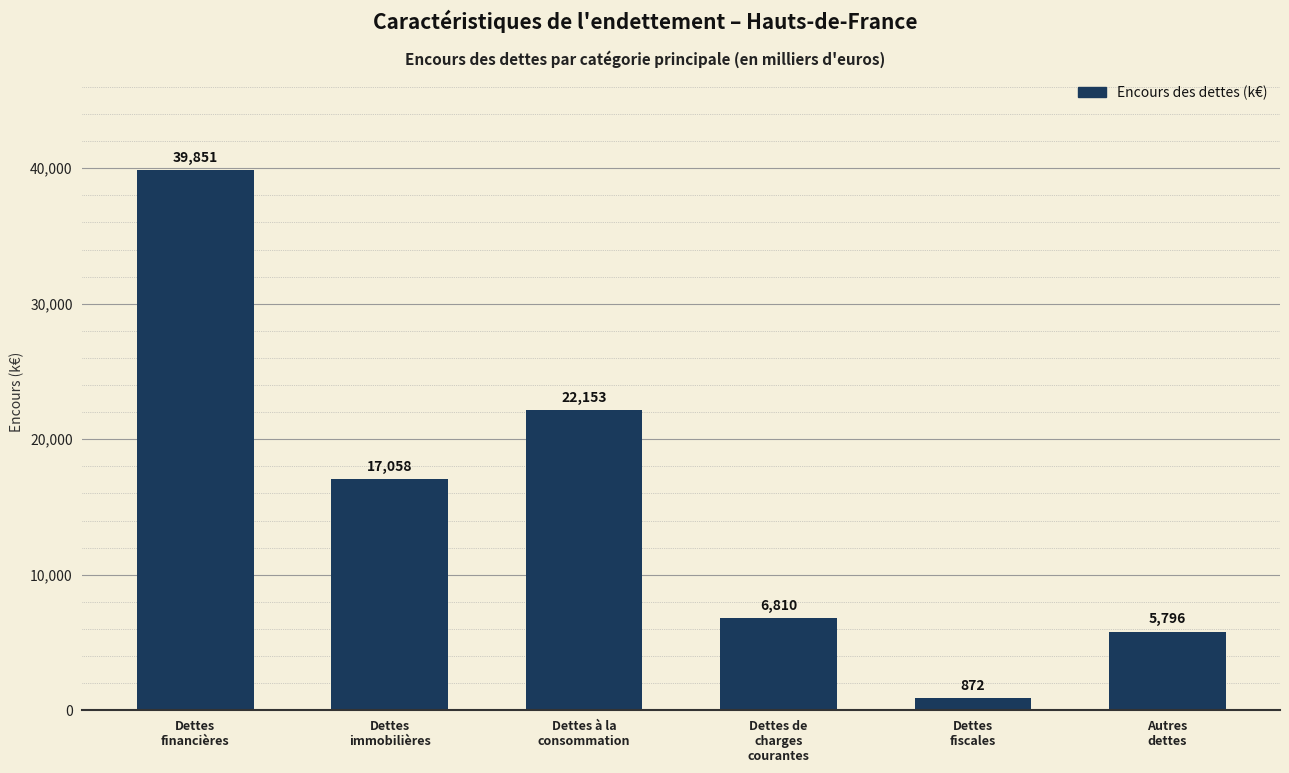

What is the change in value from Dettes
financières to Dettes
fiscales?

-38978.7